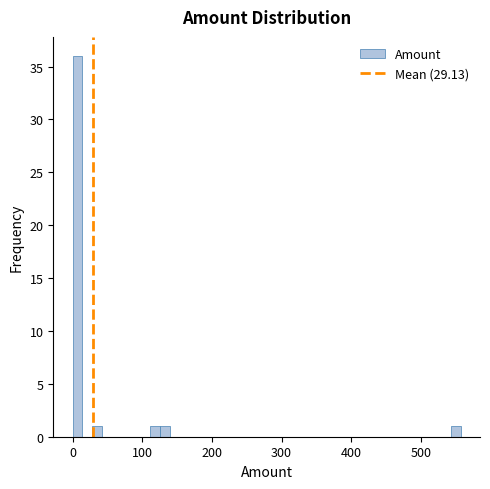

Around what value on the x-axis is the tallest bar? Give the approximate position of its centre, as read against the axis.

10